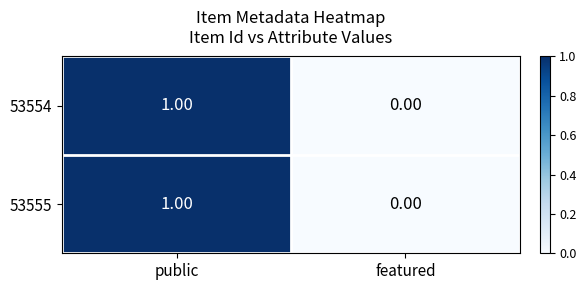

Where is 53555 nearest to the value 0?

featured